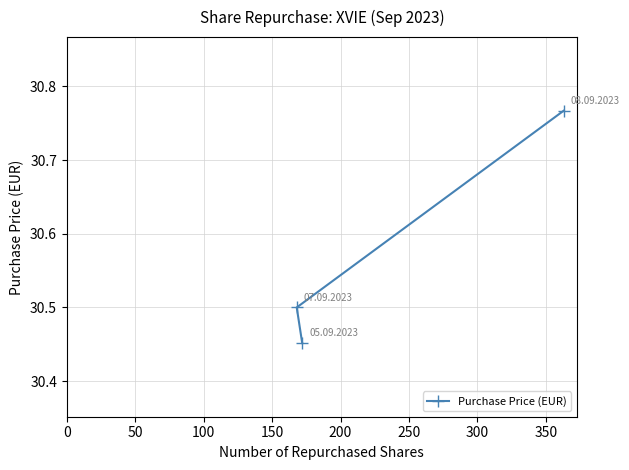

What is the average value?

30.6